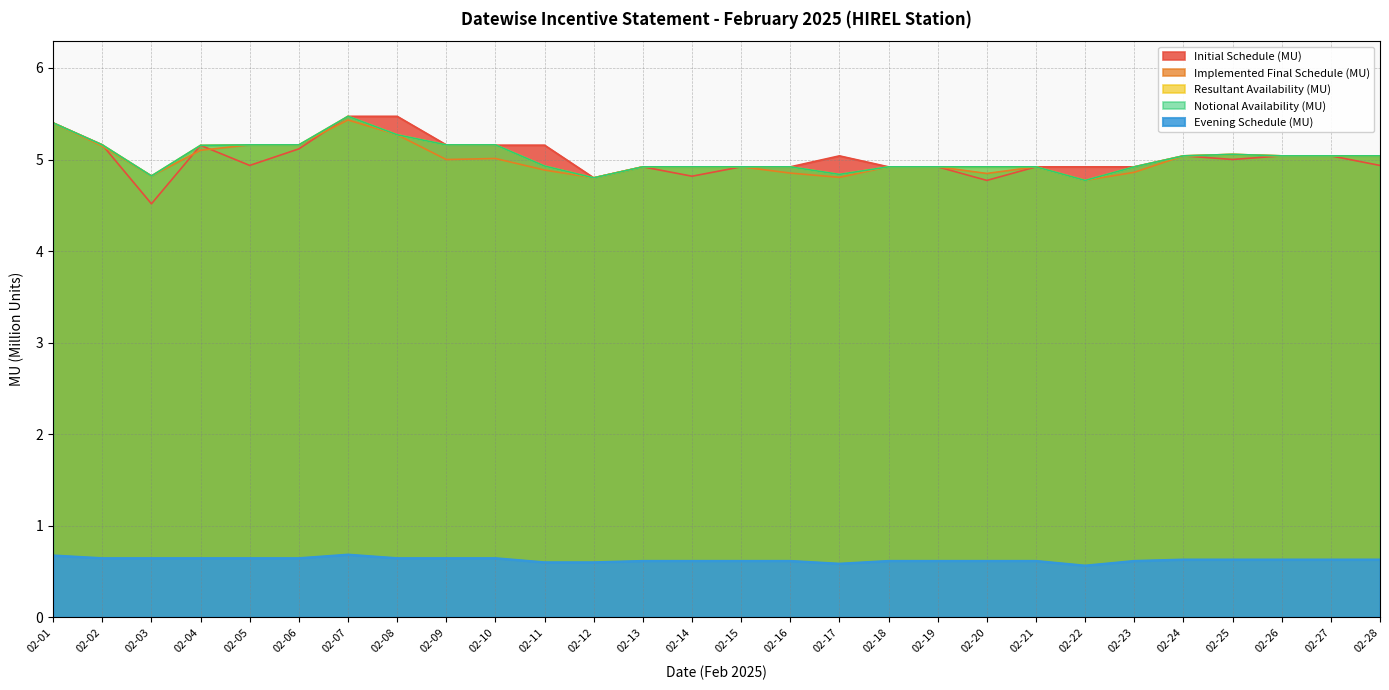

Is it true that Initial Schedule (MU) equals 4.9 at 02-15?

True